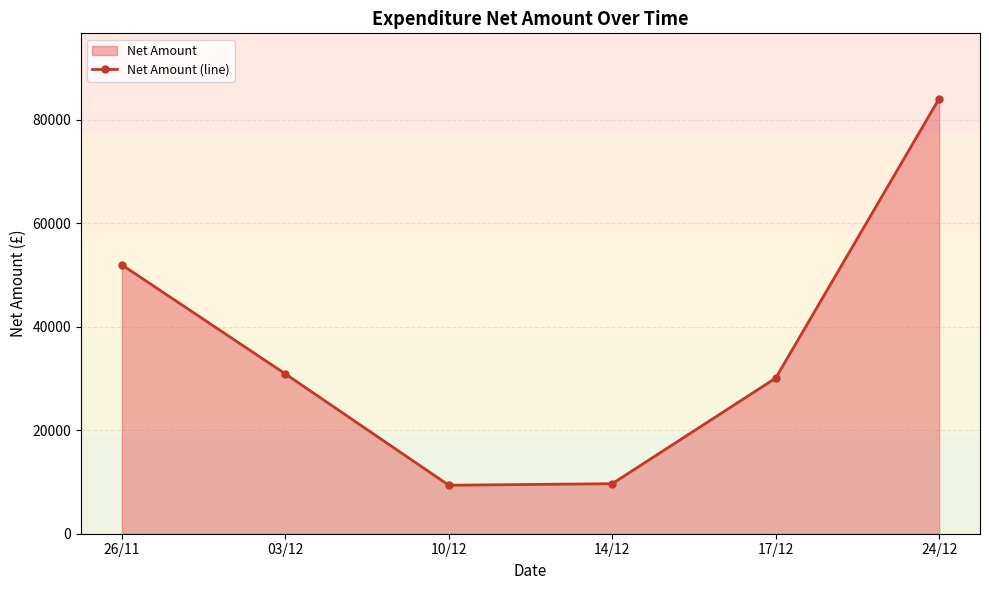

Count the number of categories in the chart.

6